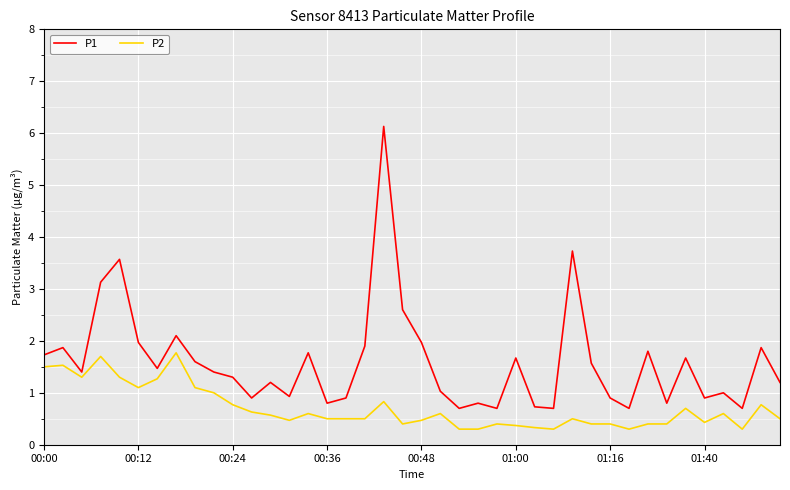

What are all the series names shown in the legend?

P1, P2